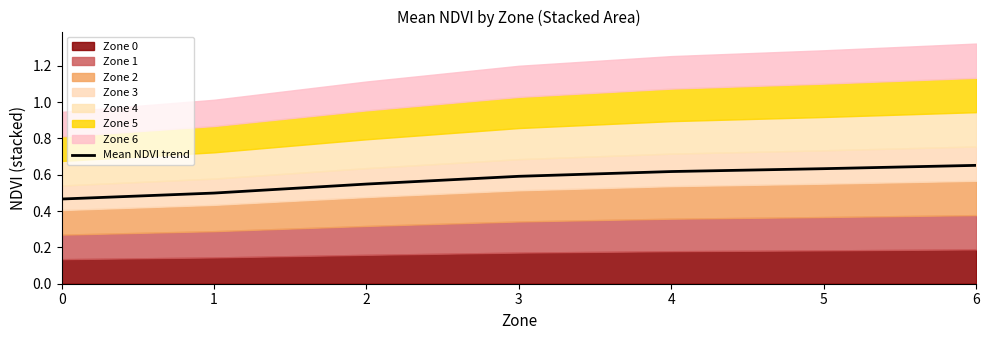

True or false: there are more than 1 points higher than both neighbors.

False